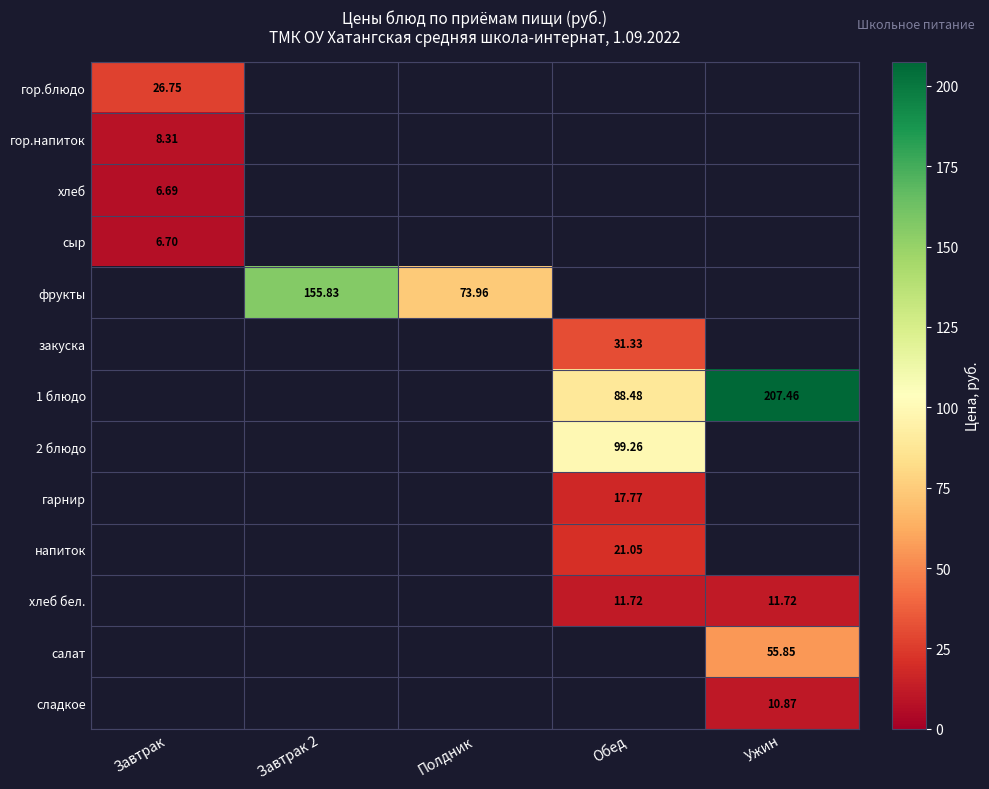

Is the value of 1 блюдо at Обед greater than the value of салат at Ужин?

Yes